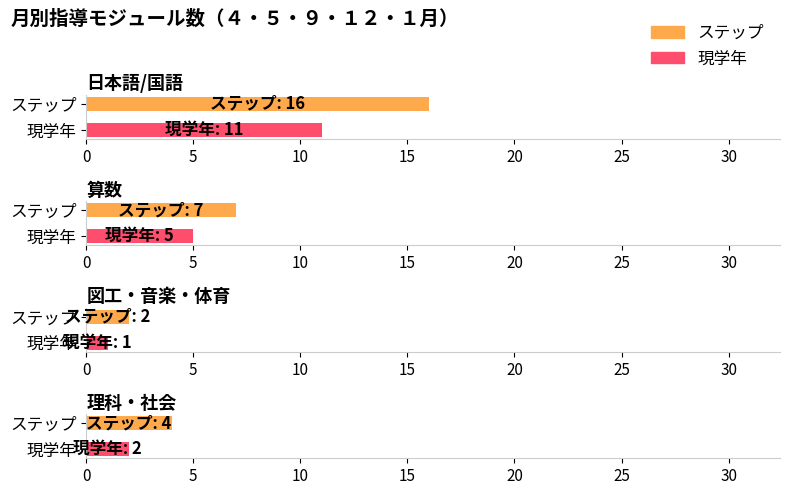

How many bars are there in total?

8